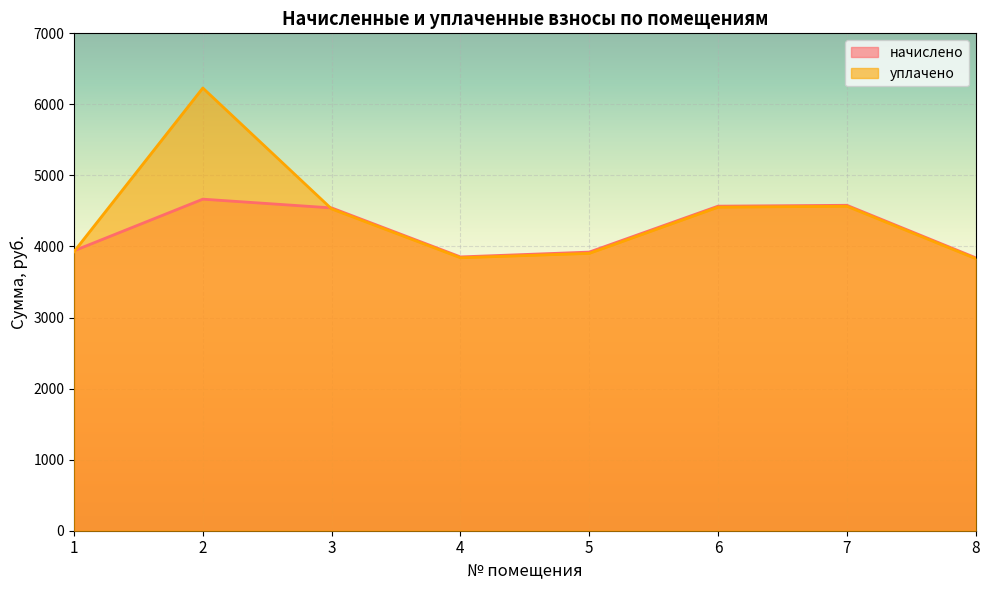

True or false: начислено has a value of 5791.0 at 4.

False